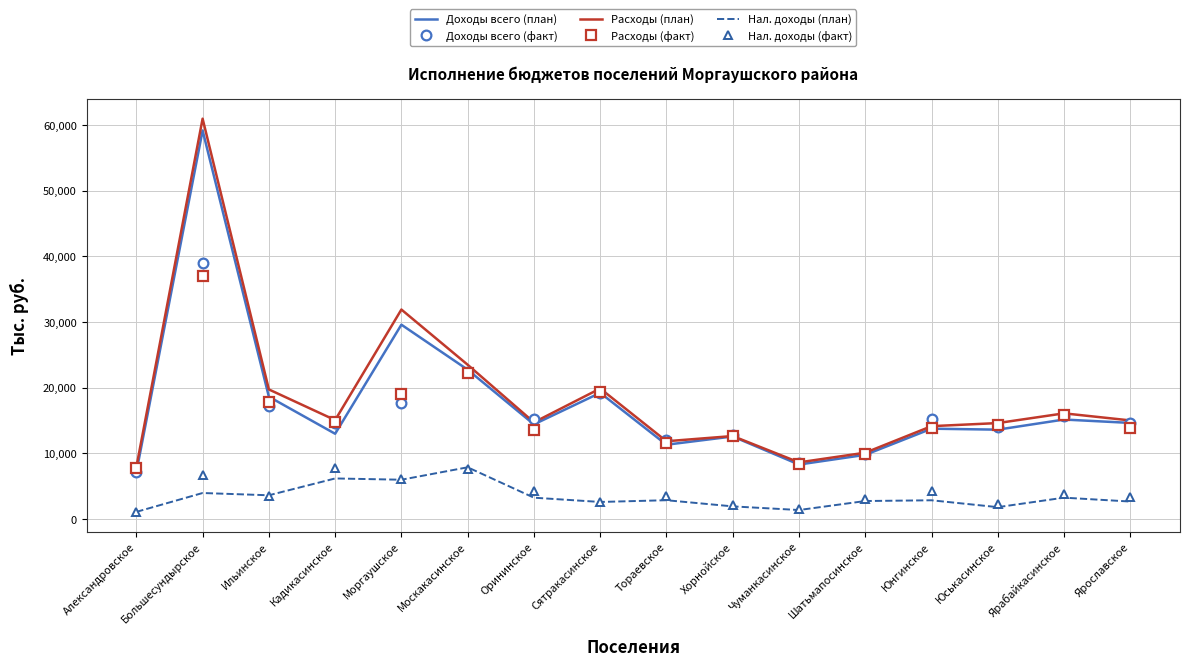

Which series has the largest range (max minus min)?

Расходы (план)